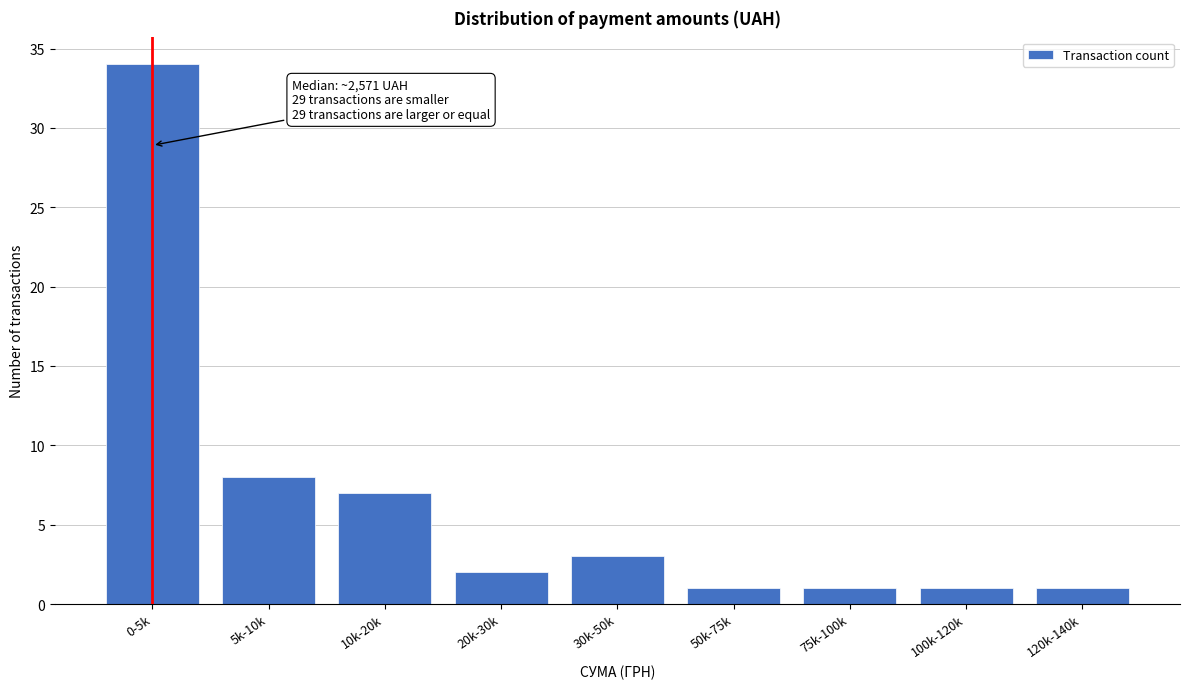

Reading left to right, what are all the values shown in this chart?

0-5k=34	5k-10k=8	10k-20k=7	20k-30k=2	30k-50k=3	50k-75k=1	75k-100k=1	100k-120k=1	120k-140k=1